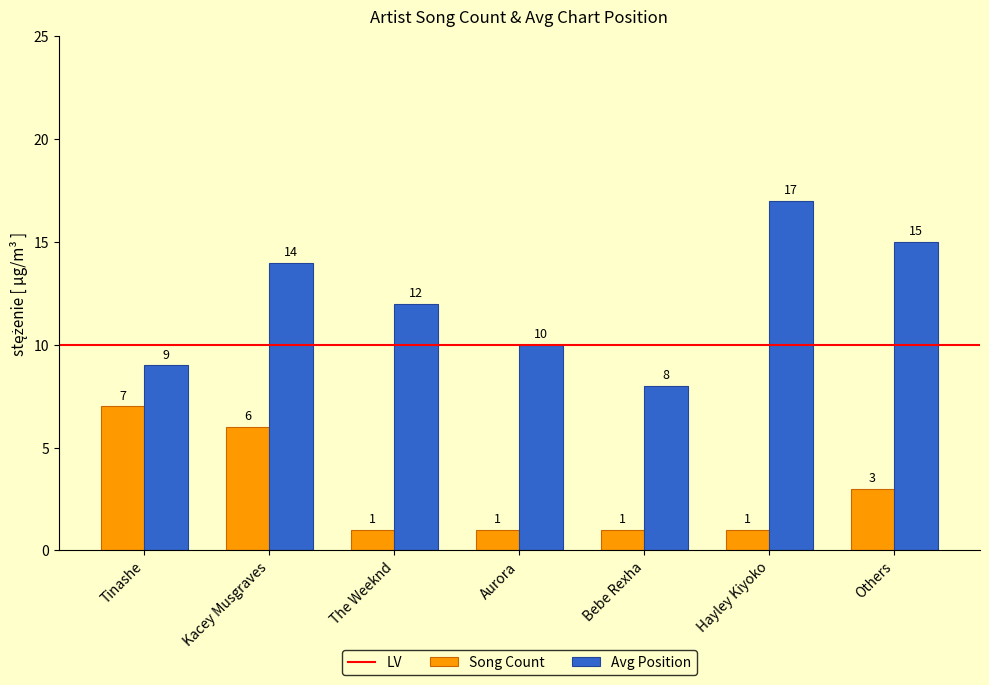

At Kacey Musgraves, list the series in order from largest to smallest.

Avg Position, Song Count